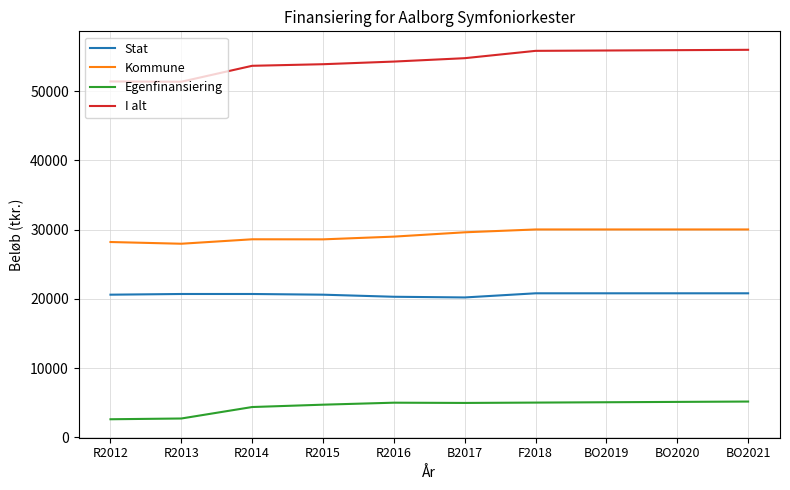

What is the highest value of the I alt series?

55983